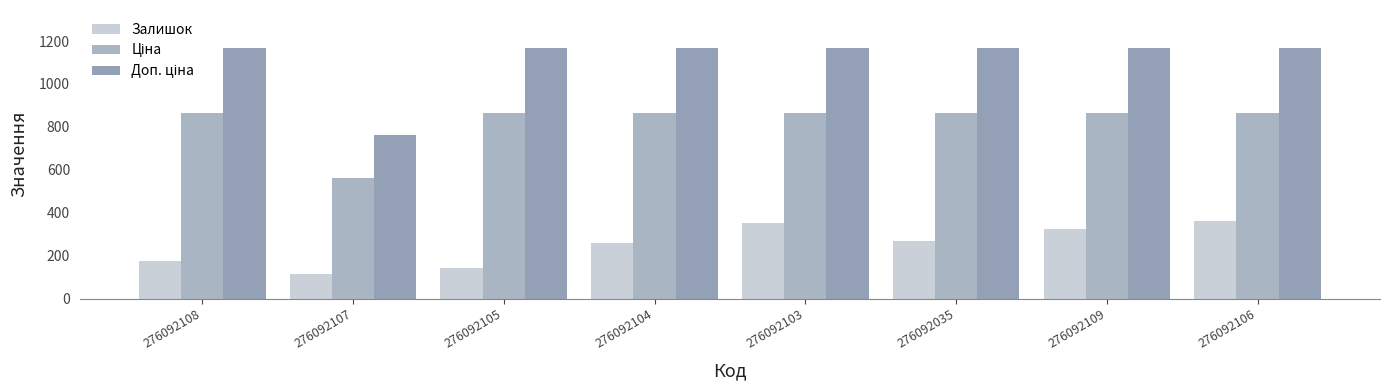

How many bars are there in total?

24